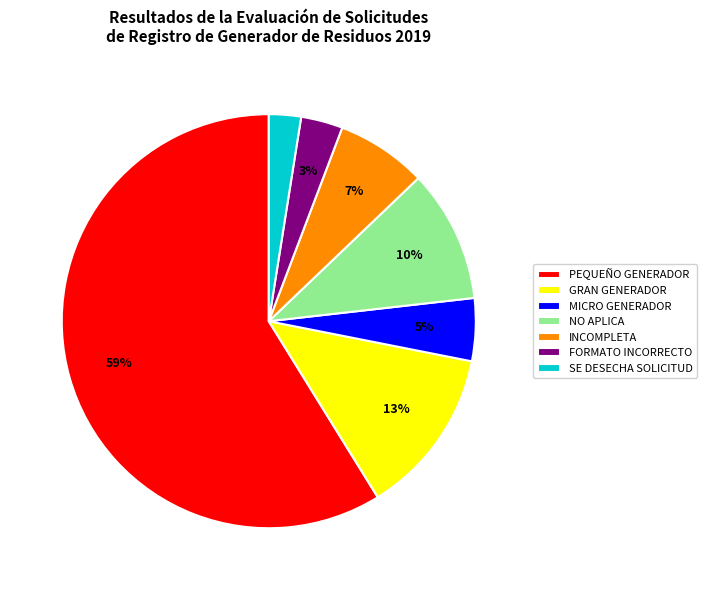

Which slice is the largest?

PEQUEÑO GENERADOR